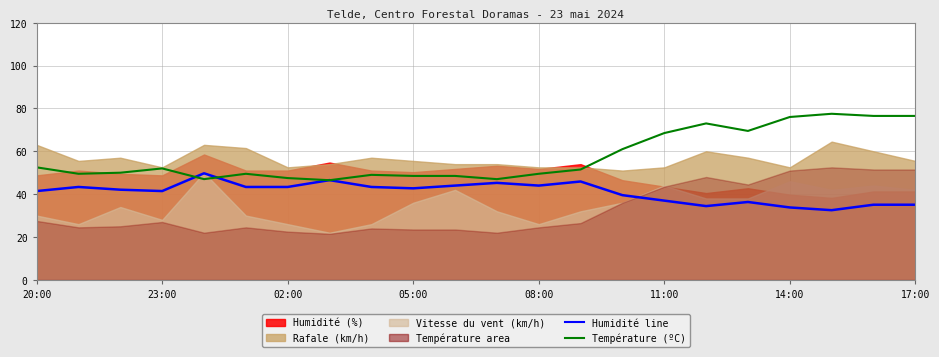

In Humidité line, how many points are lower than both neighbors (excluding endpoints)?

5